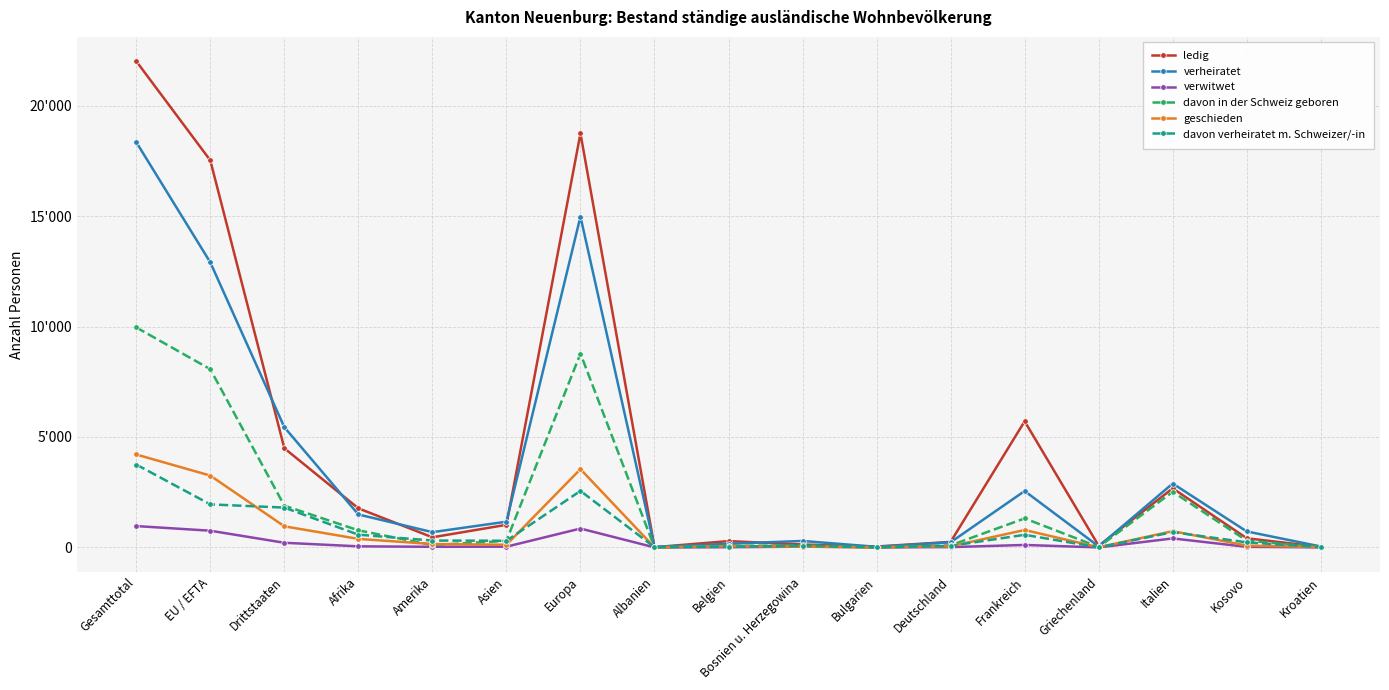

What is the greatest value displayed?

22015